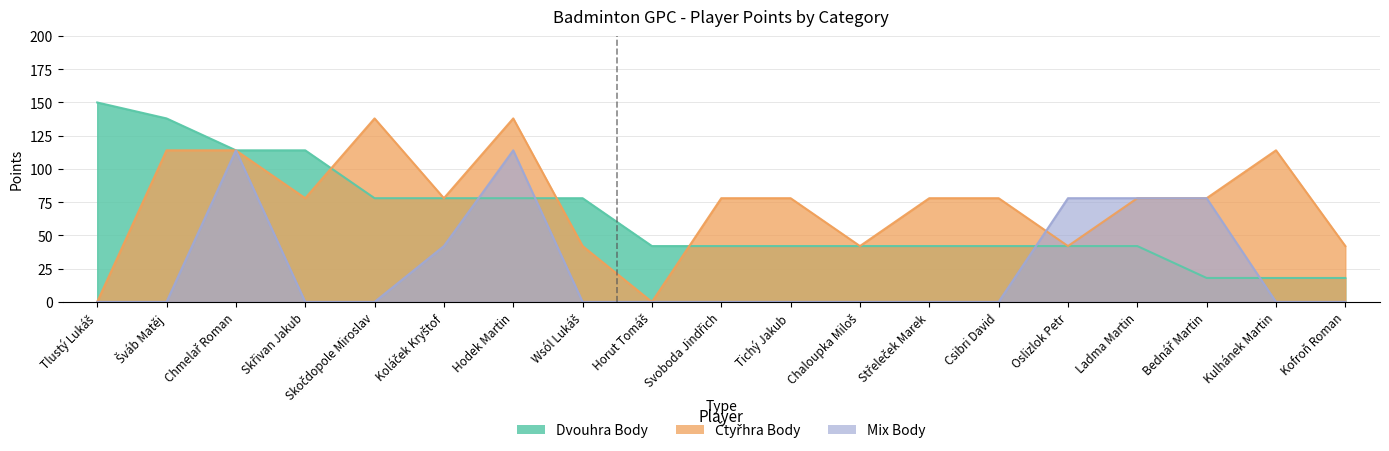

The value of Mix Body at Horut Tomáš is 51. True or false?

False